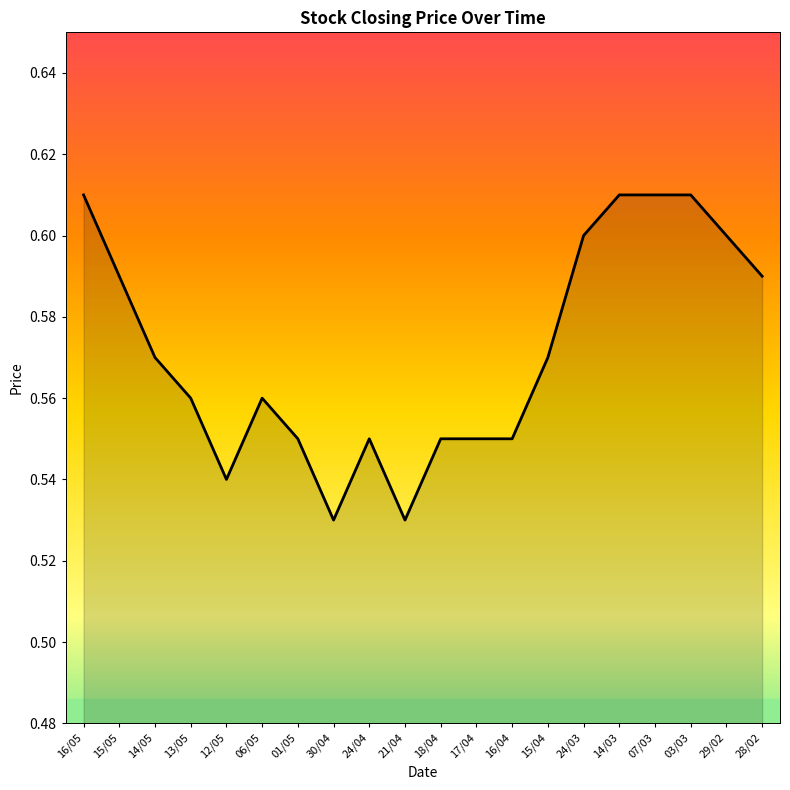

What is the label of the 2nd point from the right?

29/02